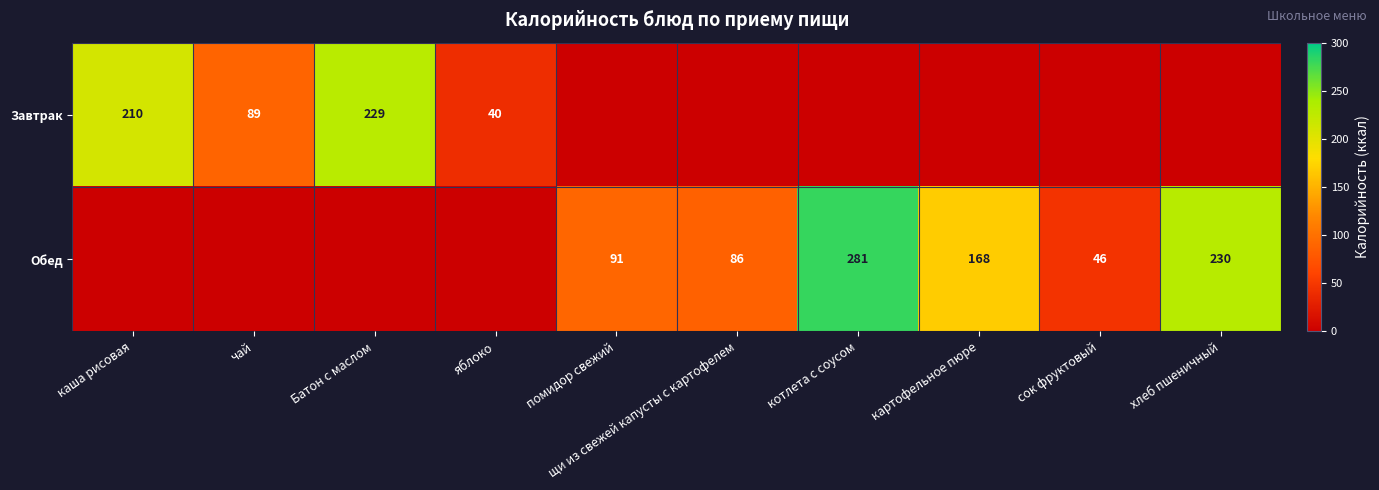

How many categories are shown in the chart?

10